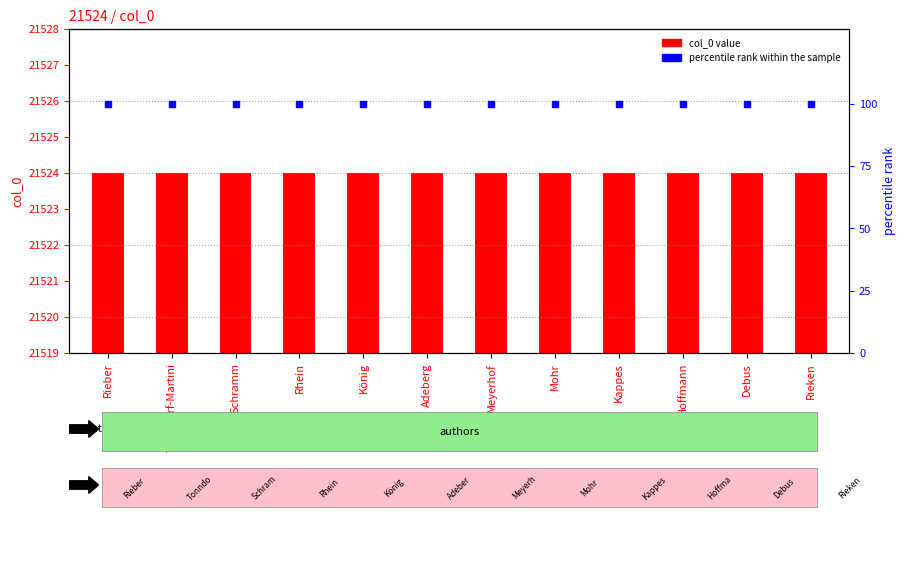

Where is percentile rank within the sample nearest to the value 100?

Rieber